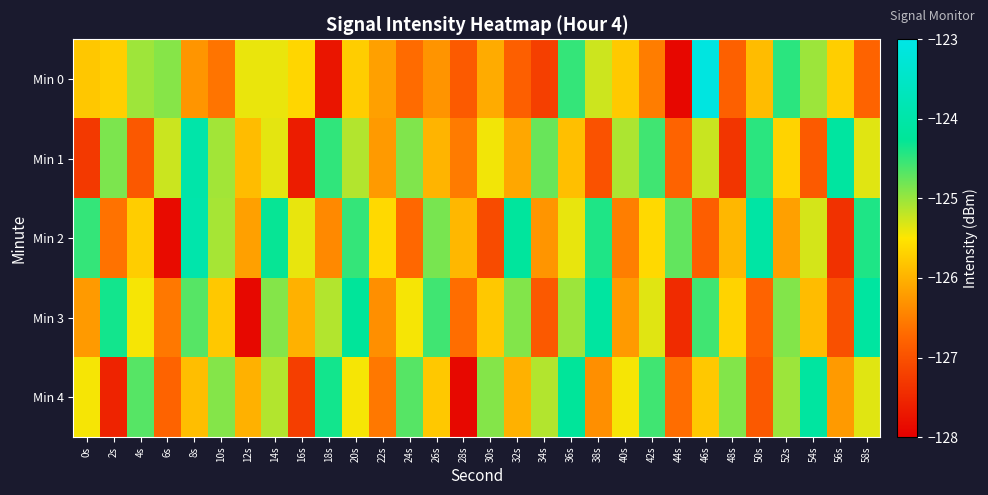

At 18s, list the series in order from largest to smallest.

Min 4, Min 1, Min 3, Min 2, Min 0